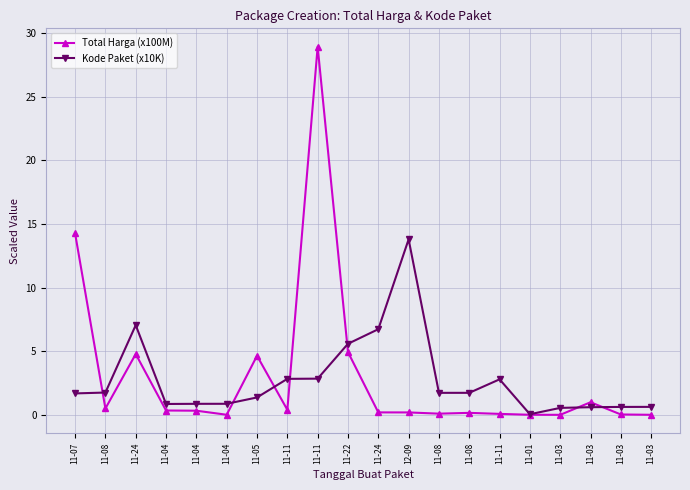

Does the chart have visible grid lines?

Yes